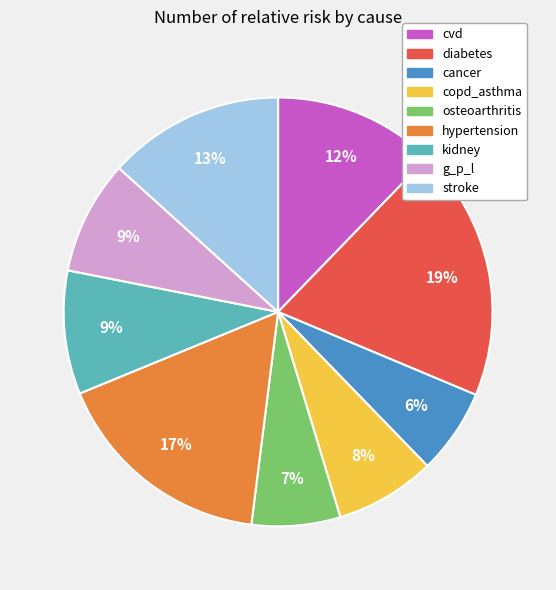

Is it true that g_p_l is 9% of the pie?

True